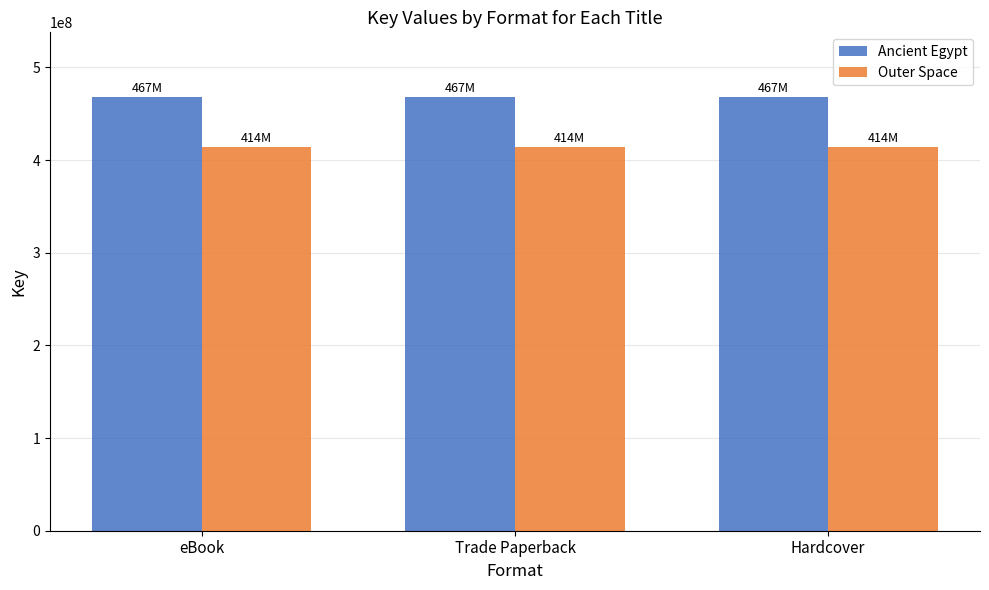

What are all the series names shown in the legend?

Ancient Egypt, Outer Space